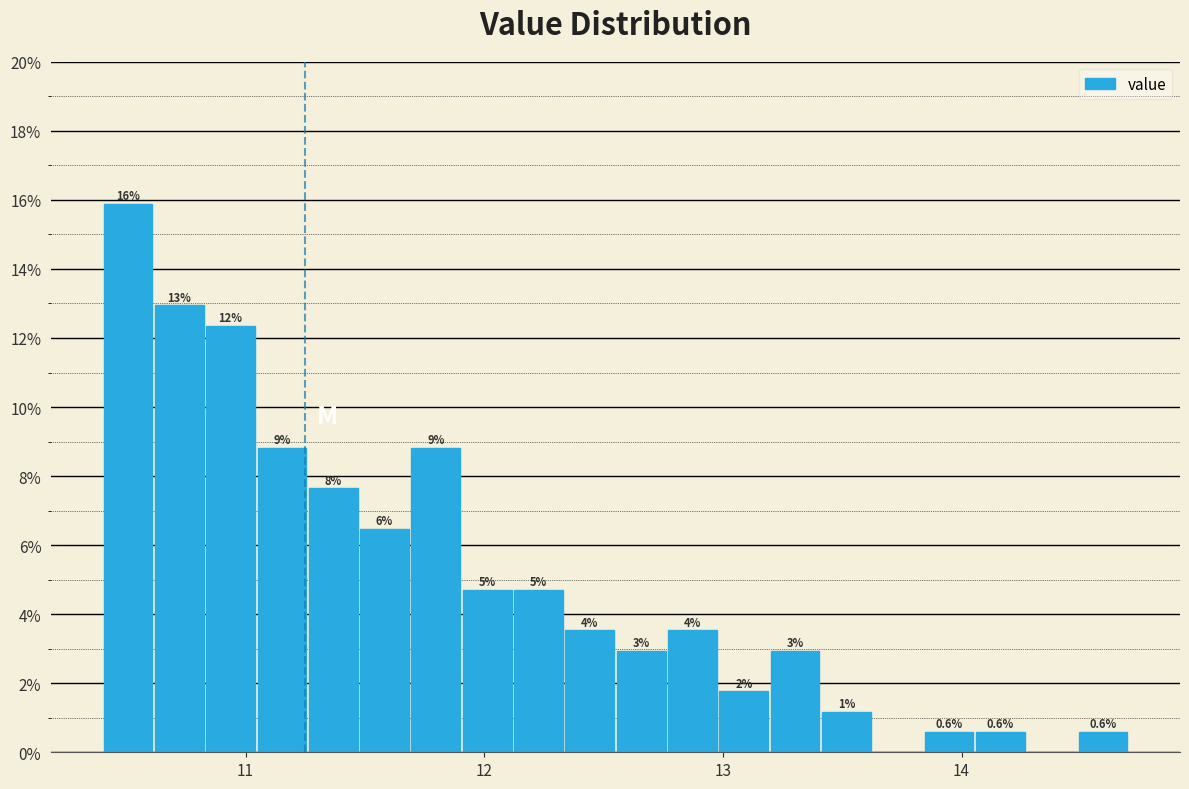

Read against the x-axis, roughly where is the centre of the tallest bar?

10.5